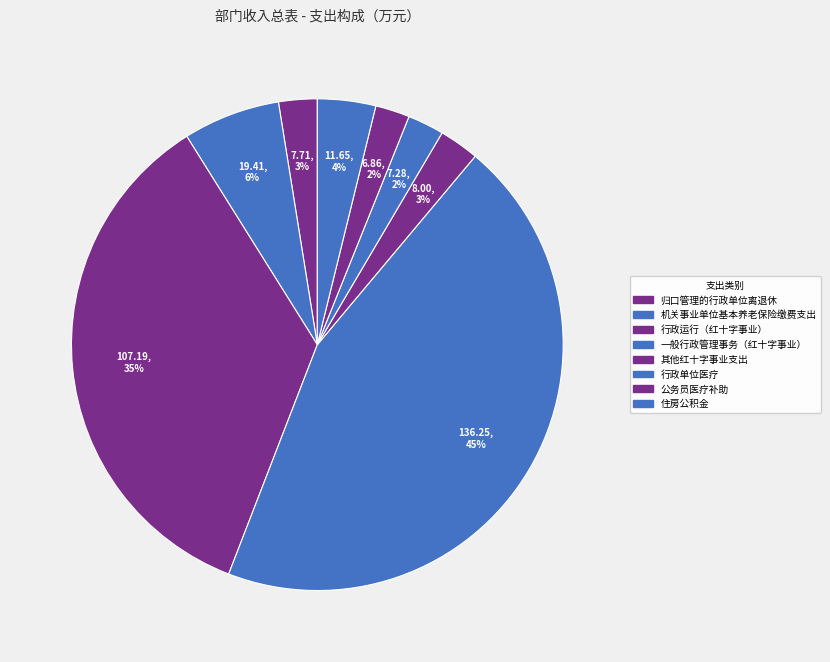

Count the number of slices in the pie.

8